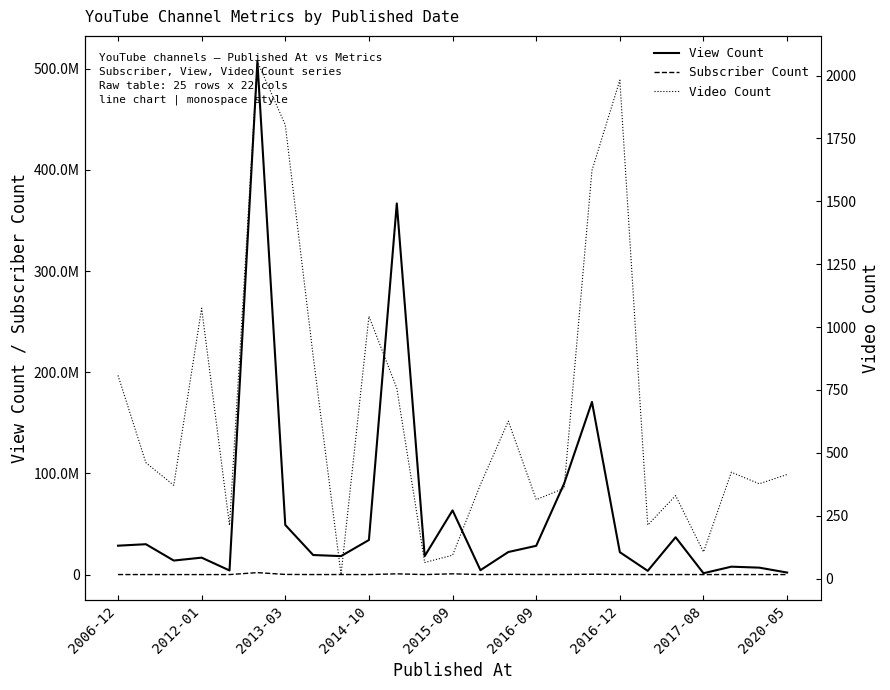

How many values in the Subscriber Count series are below 113000?

12